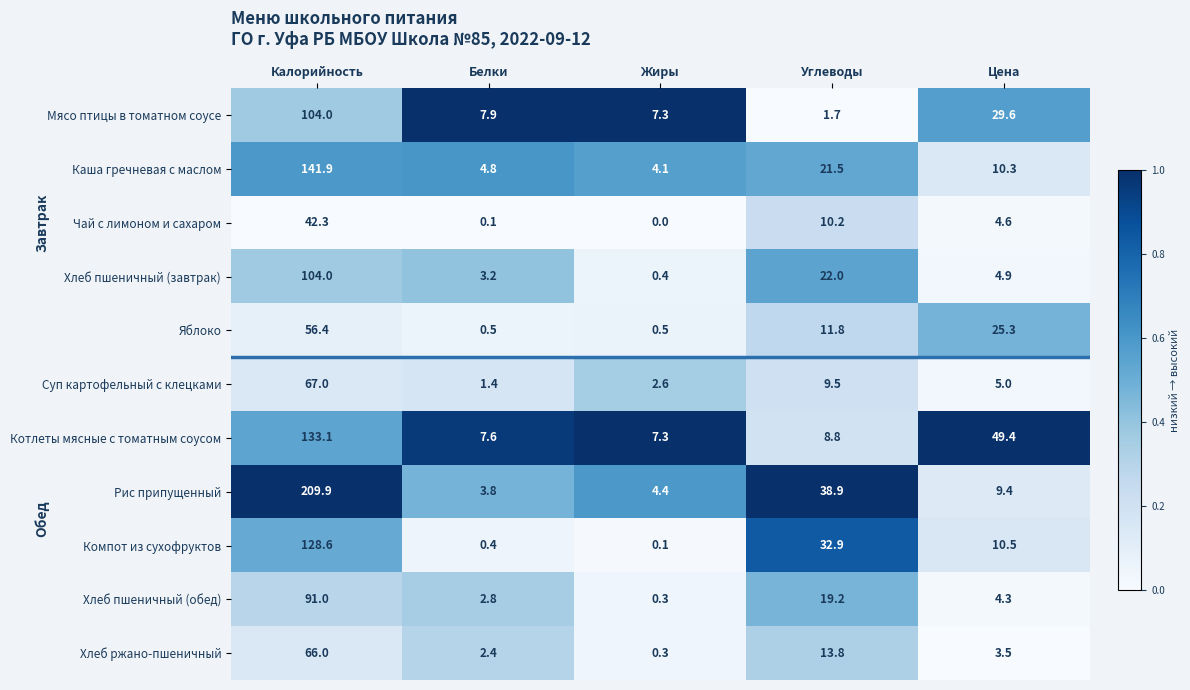

Which series has the widest spread of values?

Рис припущенный